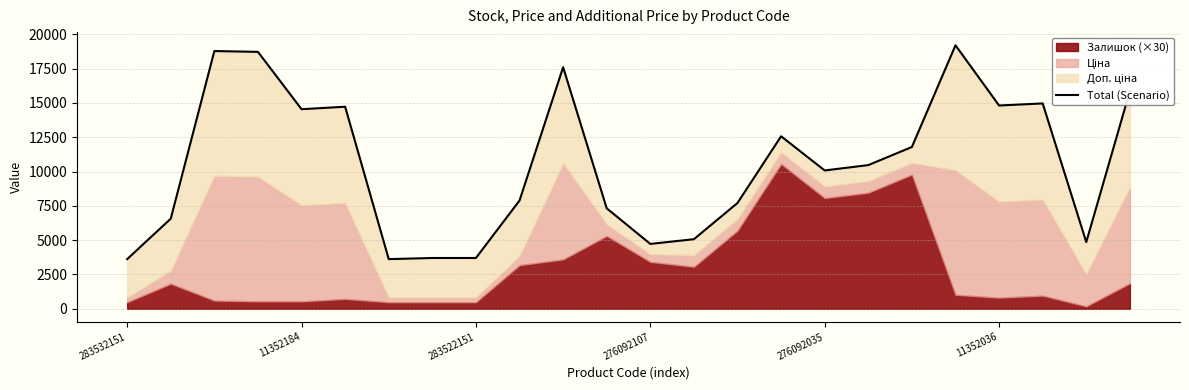

How many points are higher than both their immediate neighbors (excluding endpoints)?

6